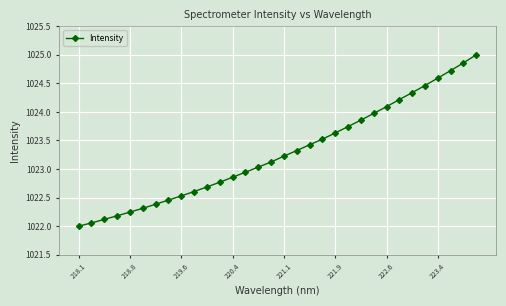

How many data points does each series have?

32